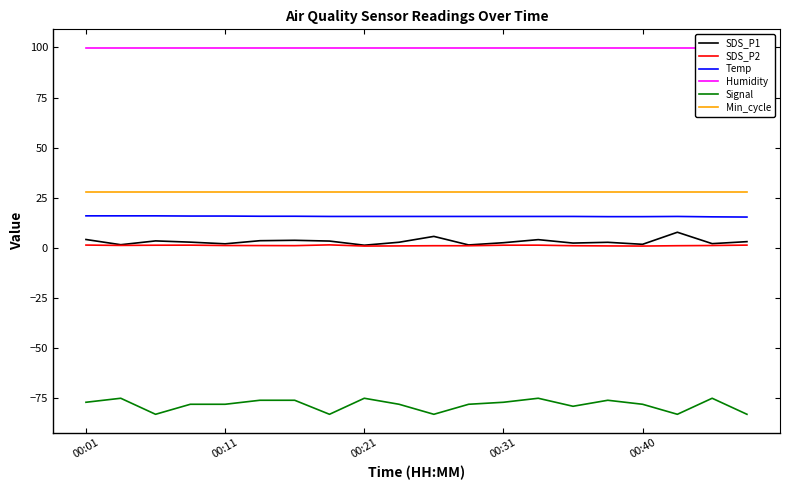

How many lines are shown in the chart?

6